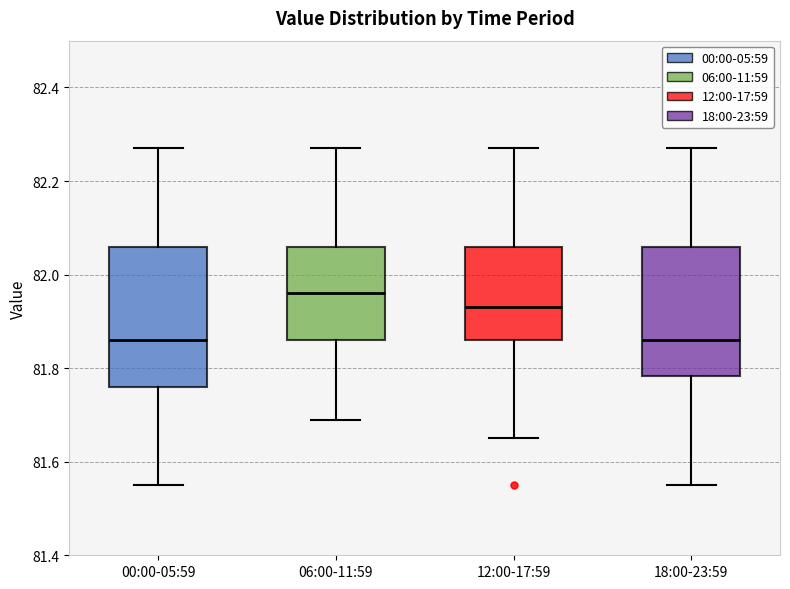

Which box is the tallest, from its lower edge to its upper edge?

00:00-05:59